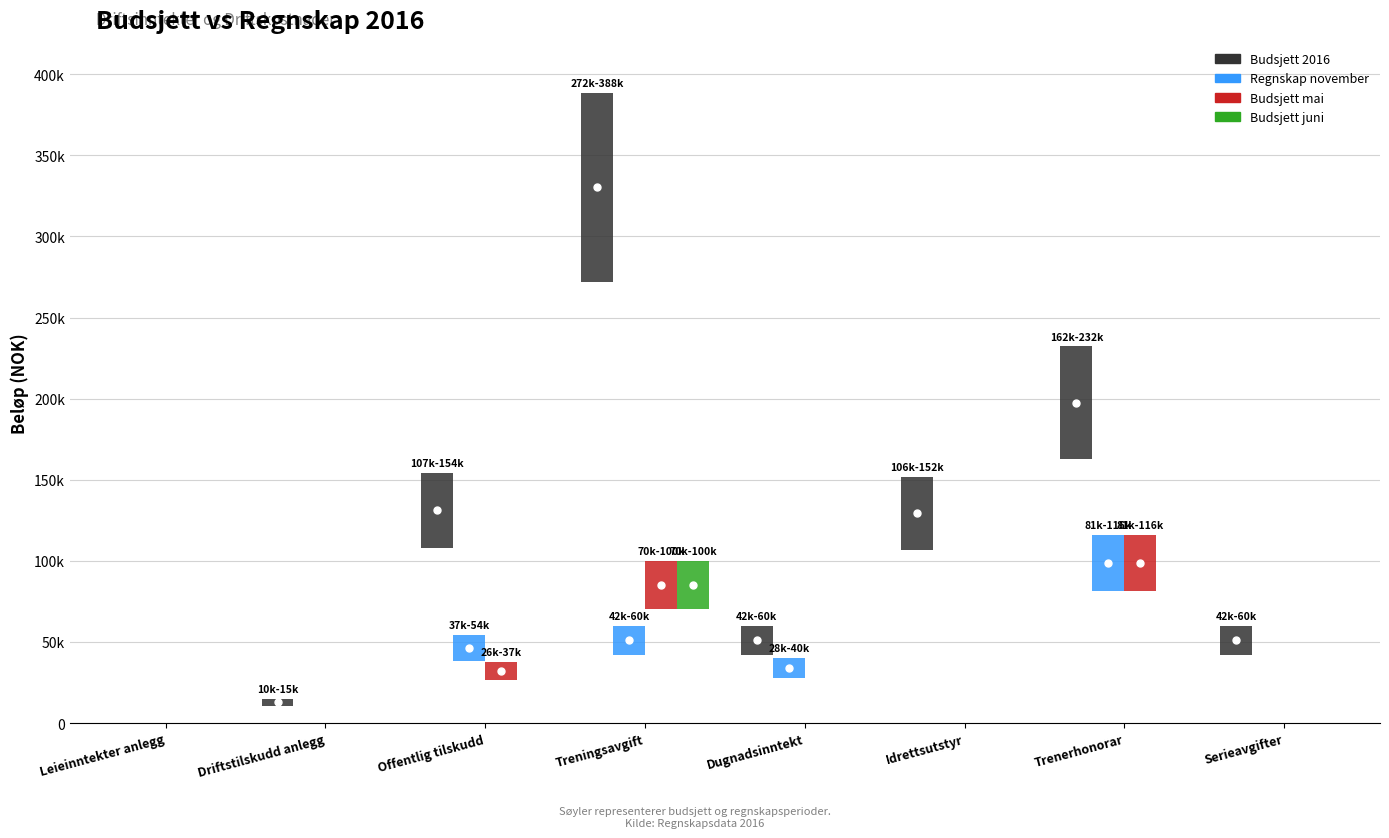

Rank the series by their maximum value, from highest to lowest.

Budsjett 2016, Regnskap november, Budsjett mai, Budsjett juni